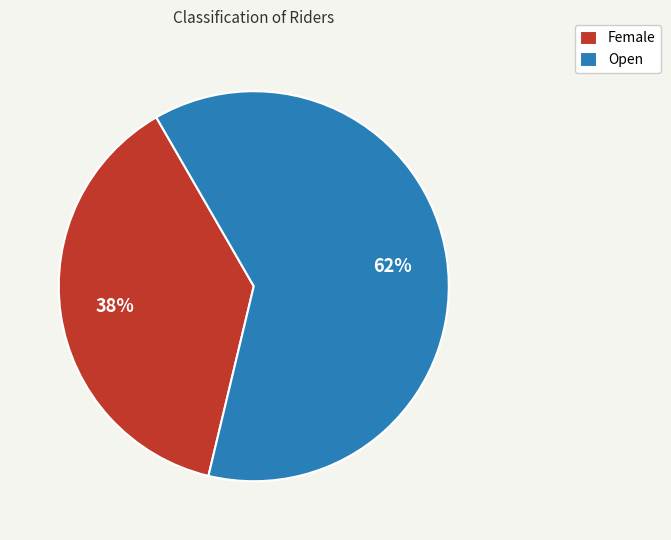

Rank the categories by value from lowest to highest.

Female, Open